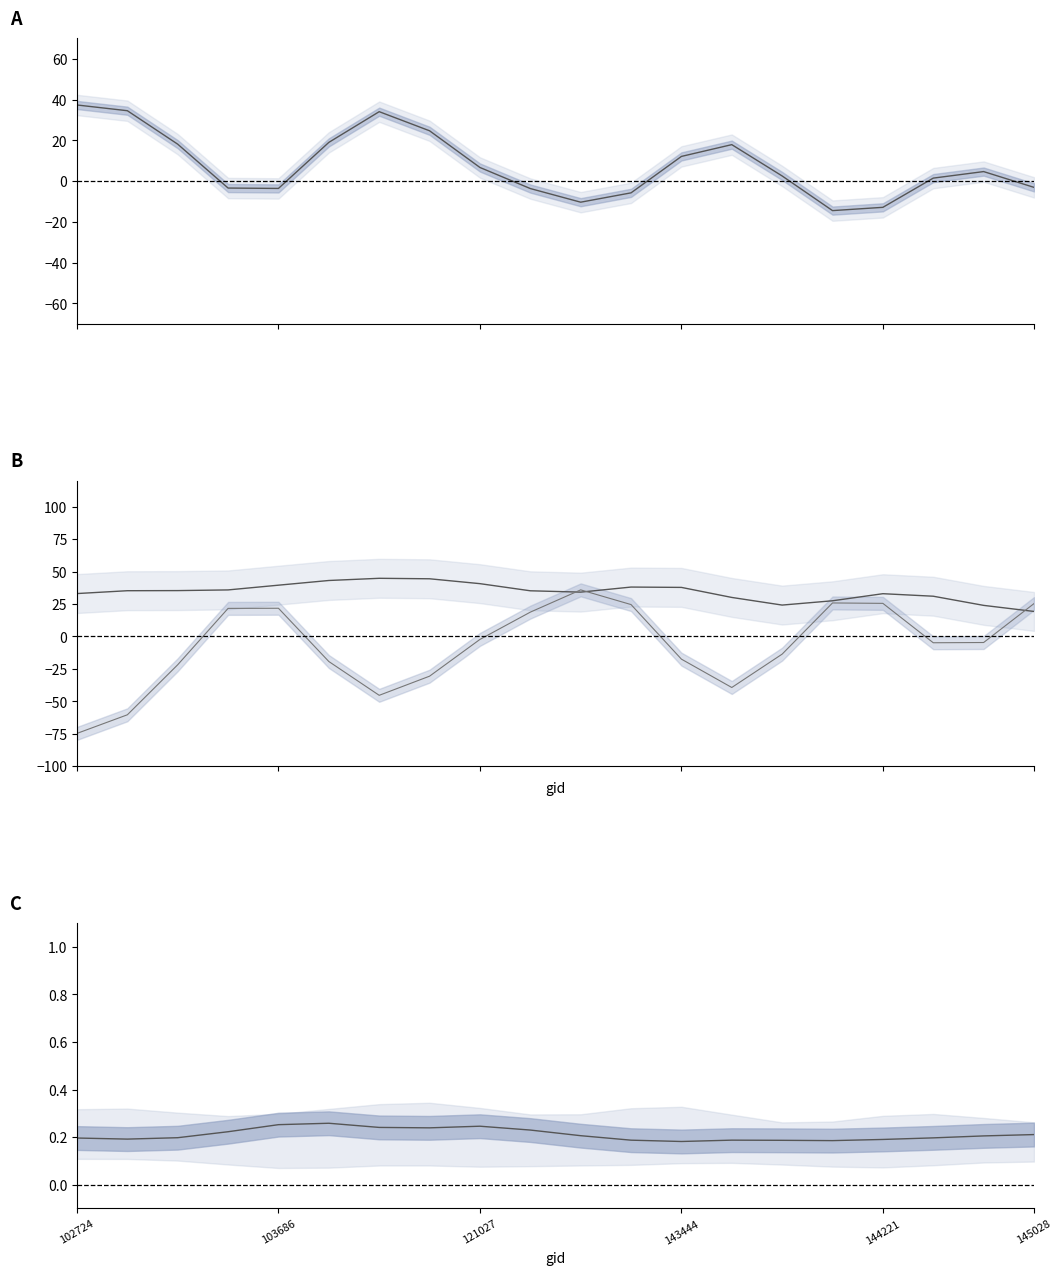

What is the maximum value shown in the chart?

44.8